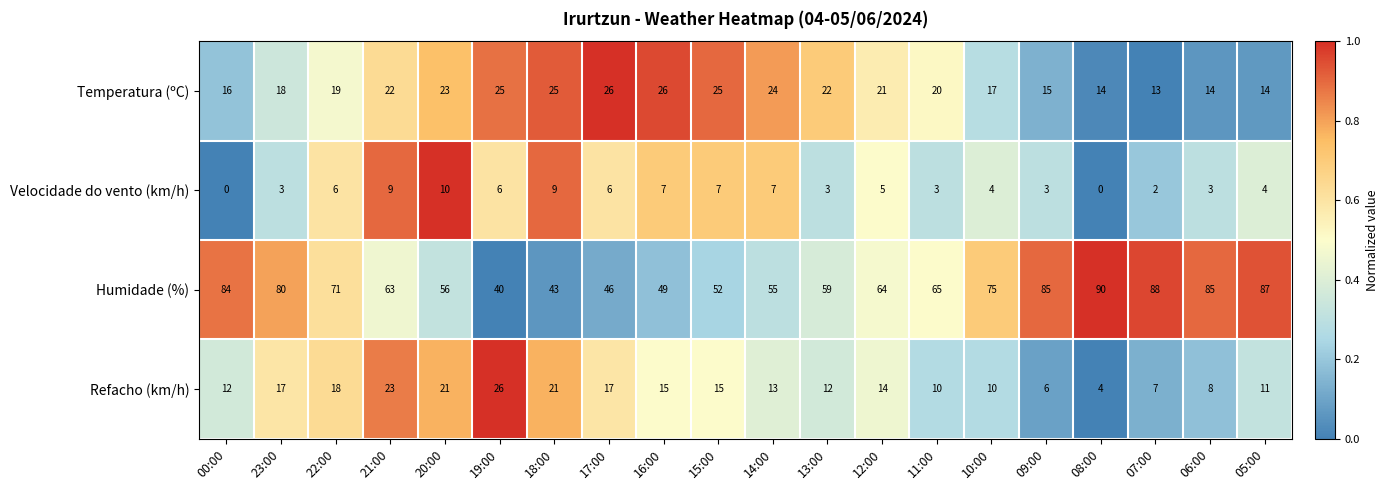

Which label corresponds to the largest value in the chart?

08:00